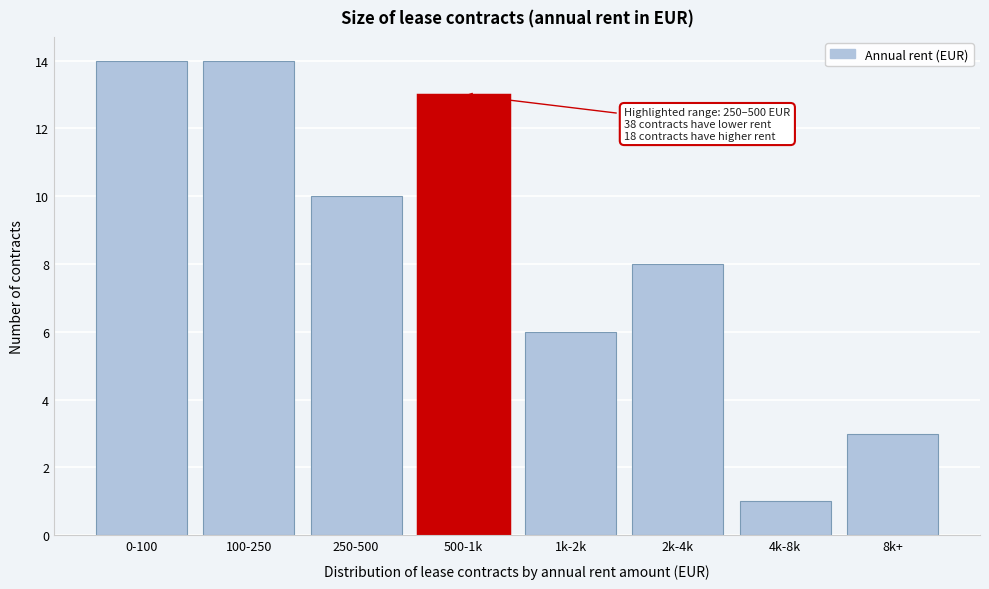

Reading left to right, list all the values displayed in this chart.

14	14	10	13	6	8	1	3